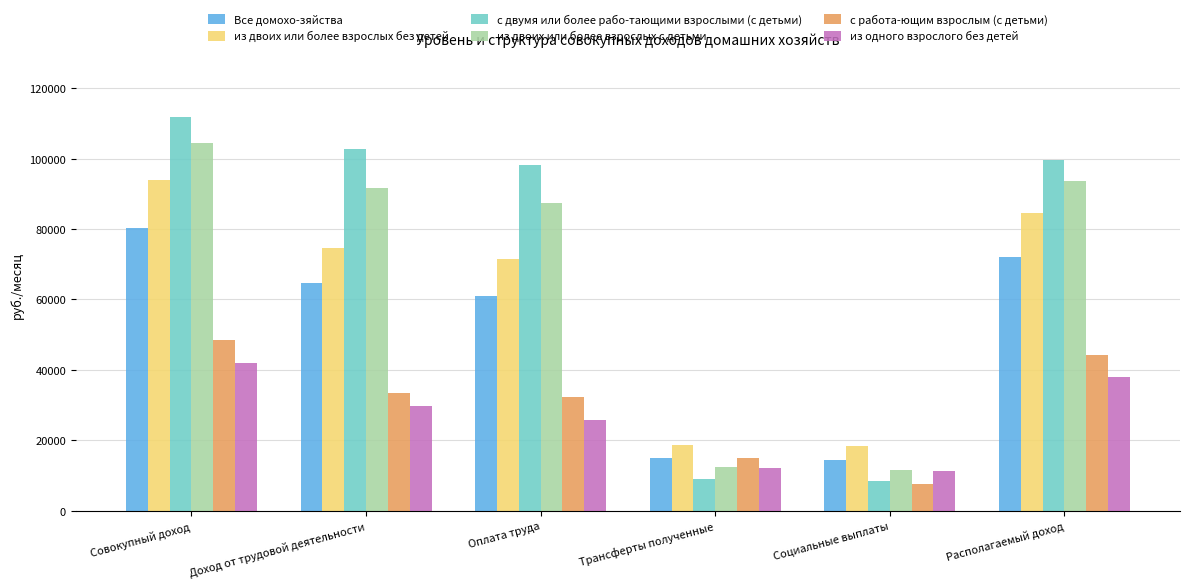

At Совокупный доход, list the series in order from largest to smallest.

с двумя или более рабо-тающими взрослыми (с детьми), из двоих или более взрослых с детьми, из двоих или более взрослых без детей, Все домохо-зяйства, с работа-ющим взрослым (с детьми), из одного взрослого без детей